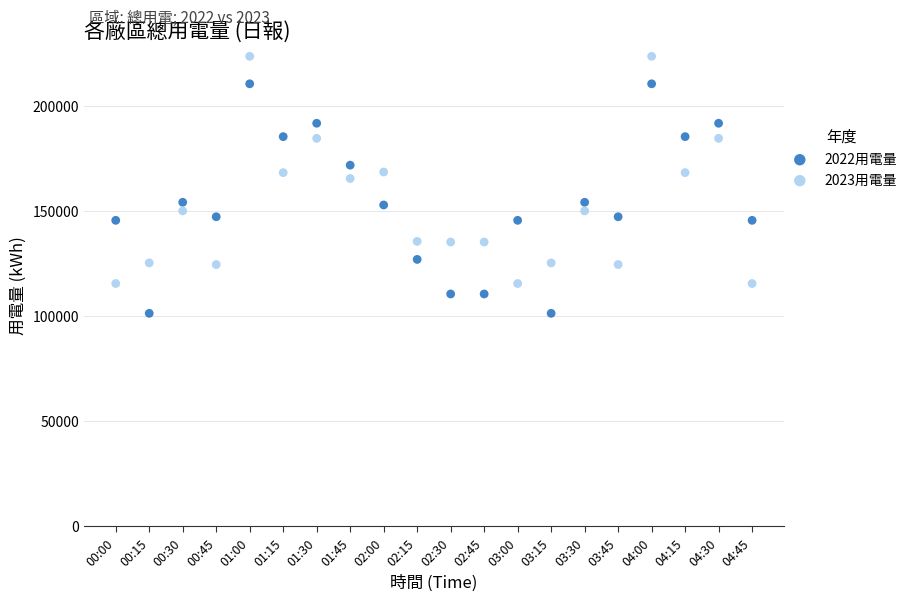

Which series contains the lowest Y value?

2022用電量